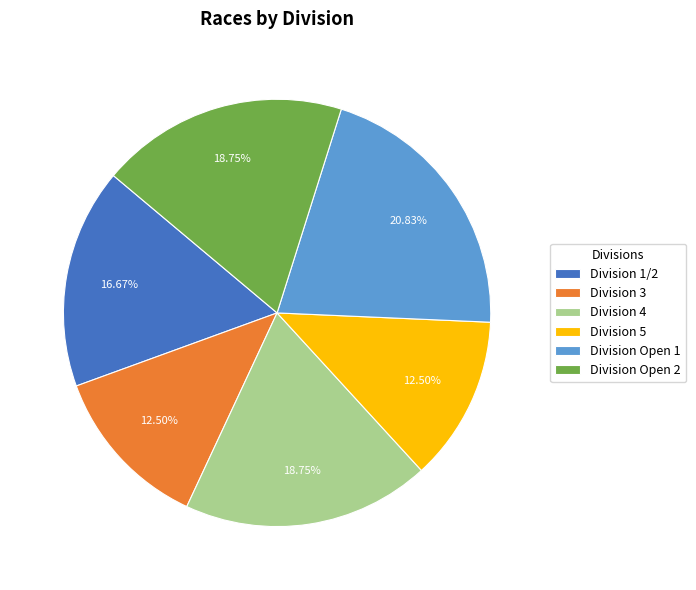

Combined, do Division Open 2 and Division 4 account for over 50%?

No